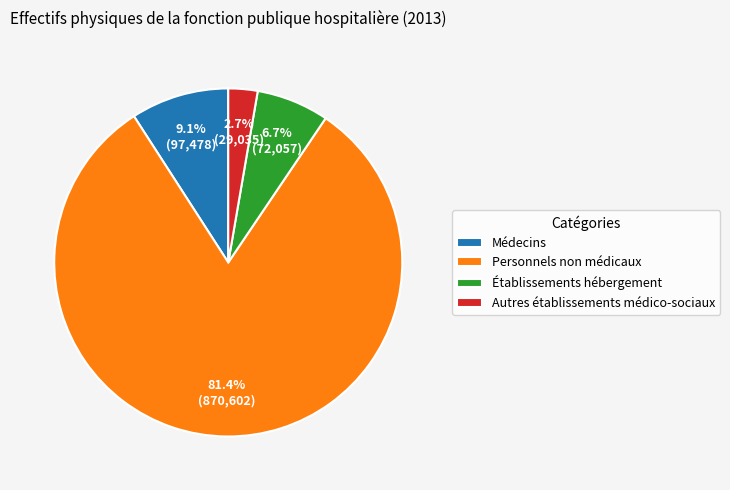

Count the number of slices in the pie.

4